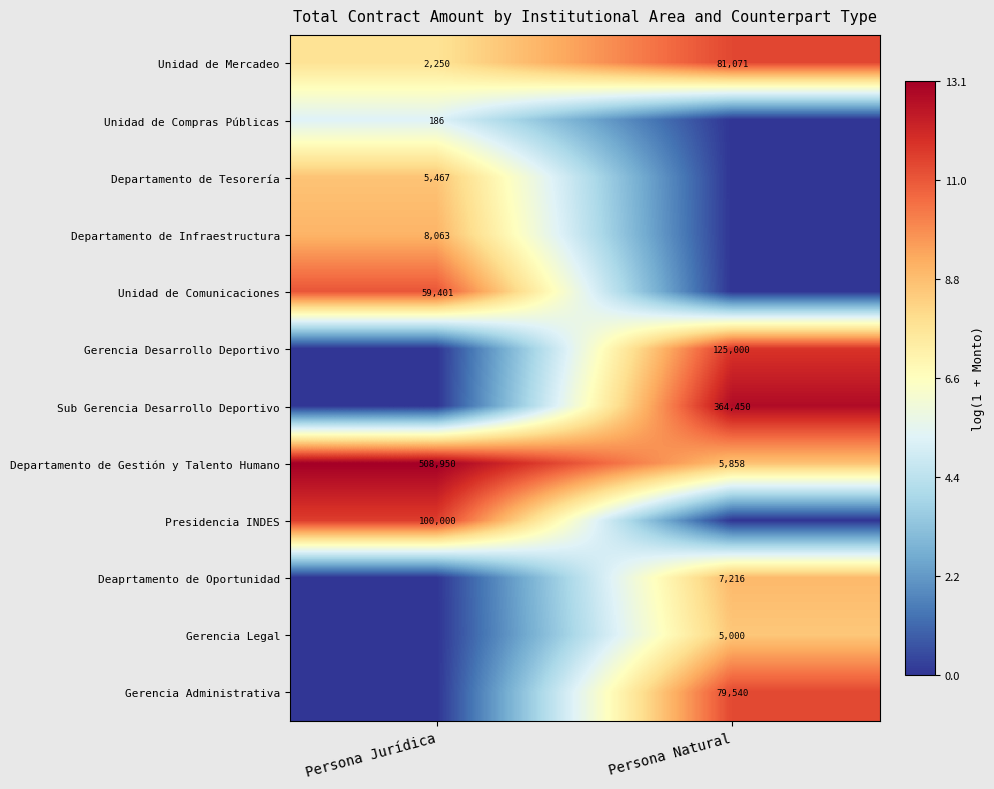

Is it true that Departamento de Gestión y Talento Humano equals 9406 at Persona Natural?

False